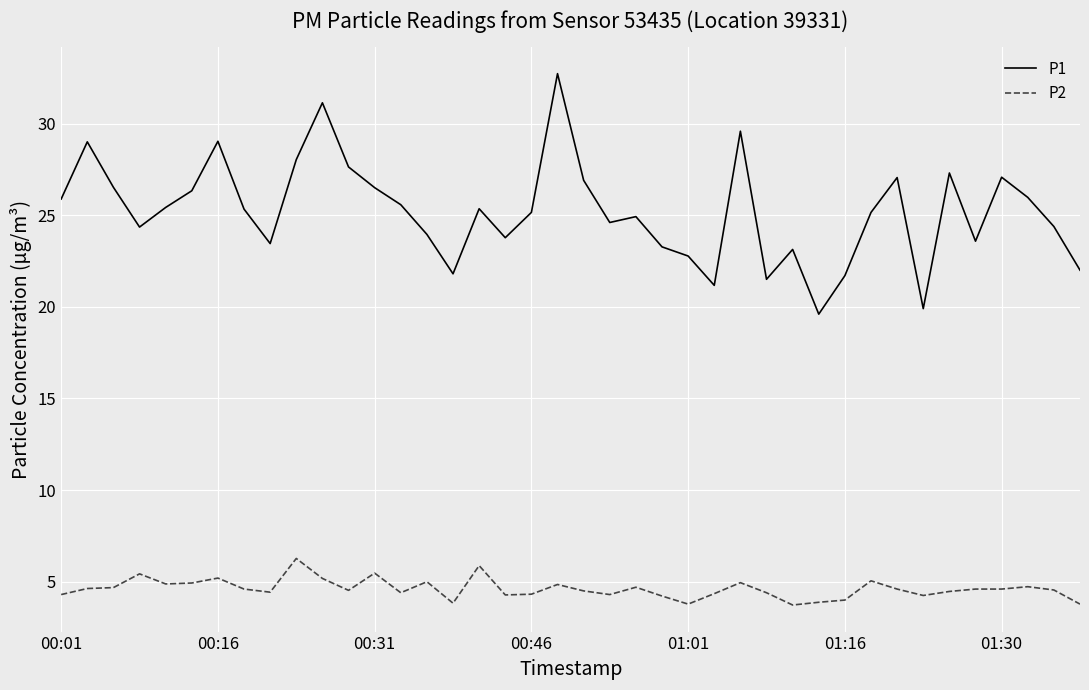

What is the maximum value shown in the chart?

32.7